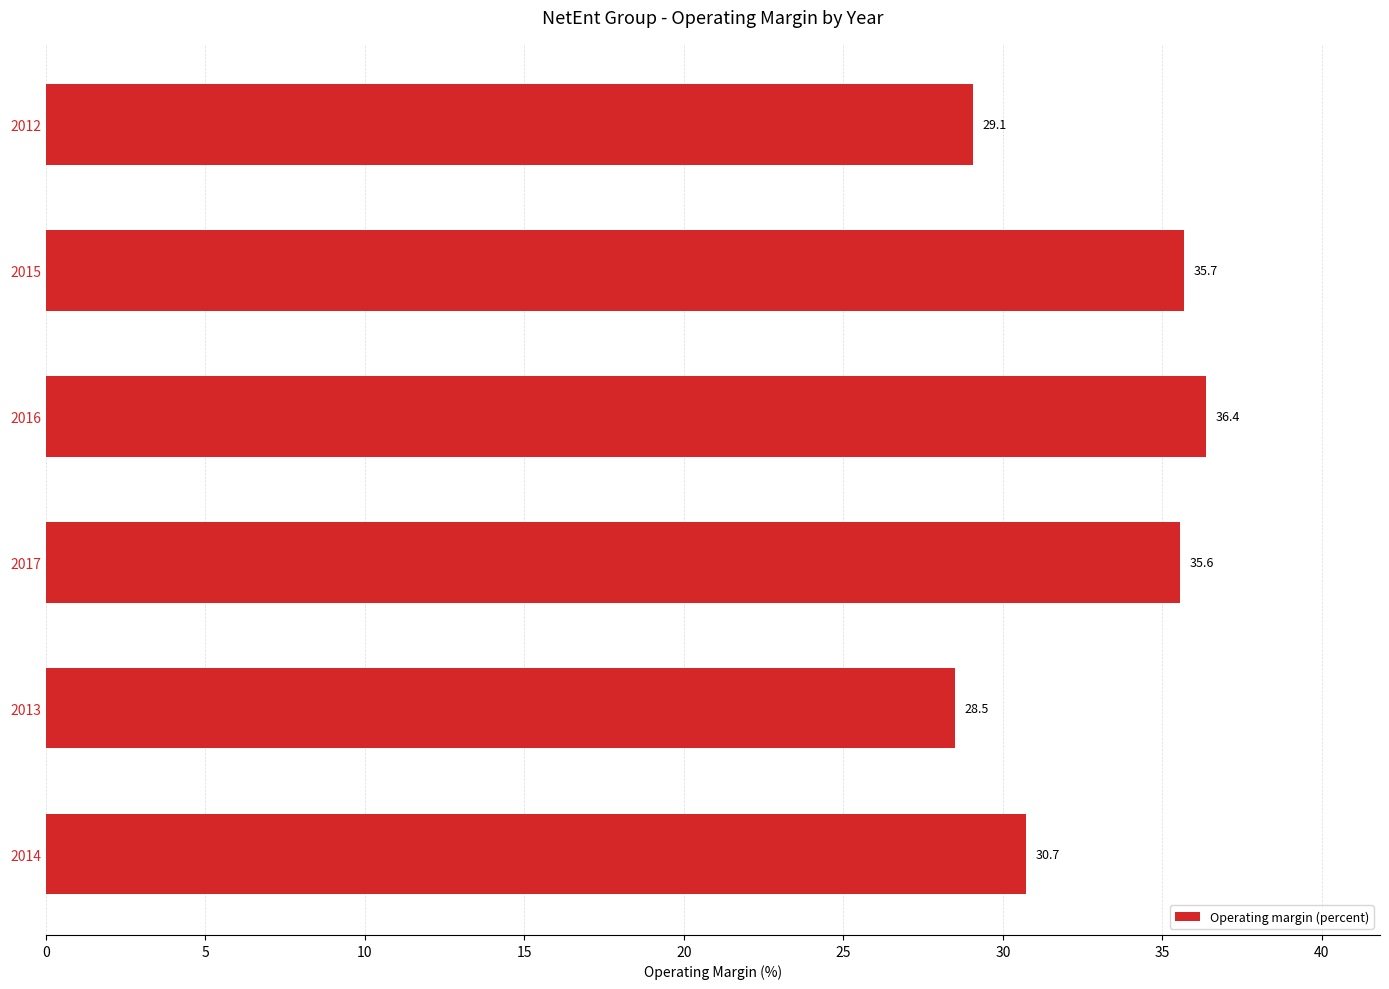

Rank the categories by value from lowest to highest.

2013, 2012, 2014, 2017, 2015, 2016